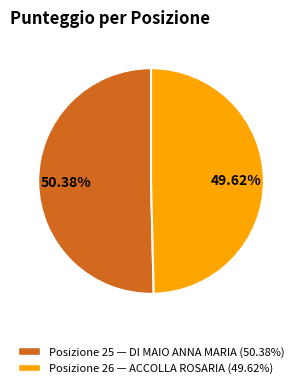

Does any single category account for the majority?

Yes